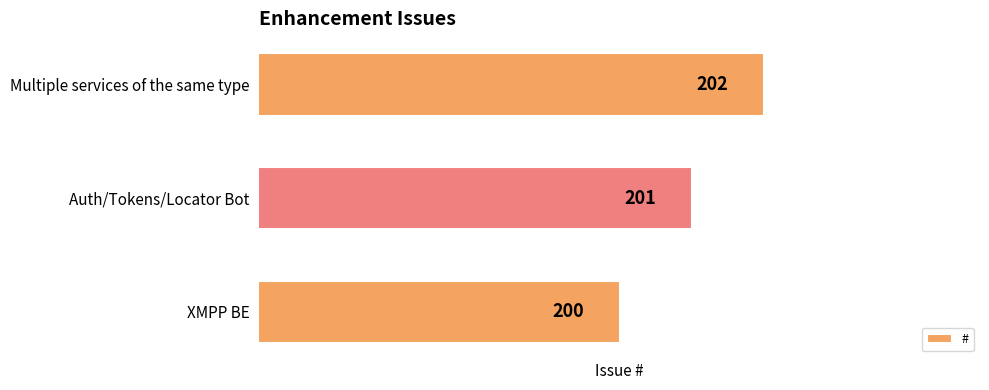

How many categories are shown in the chart?

3